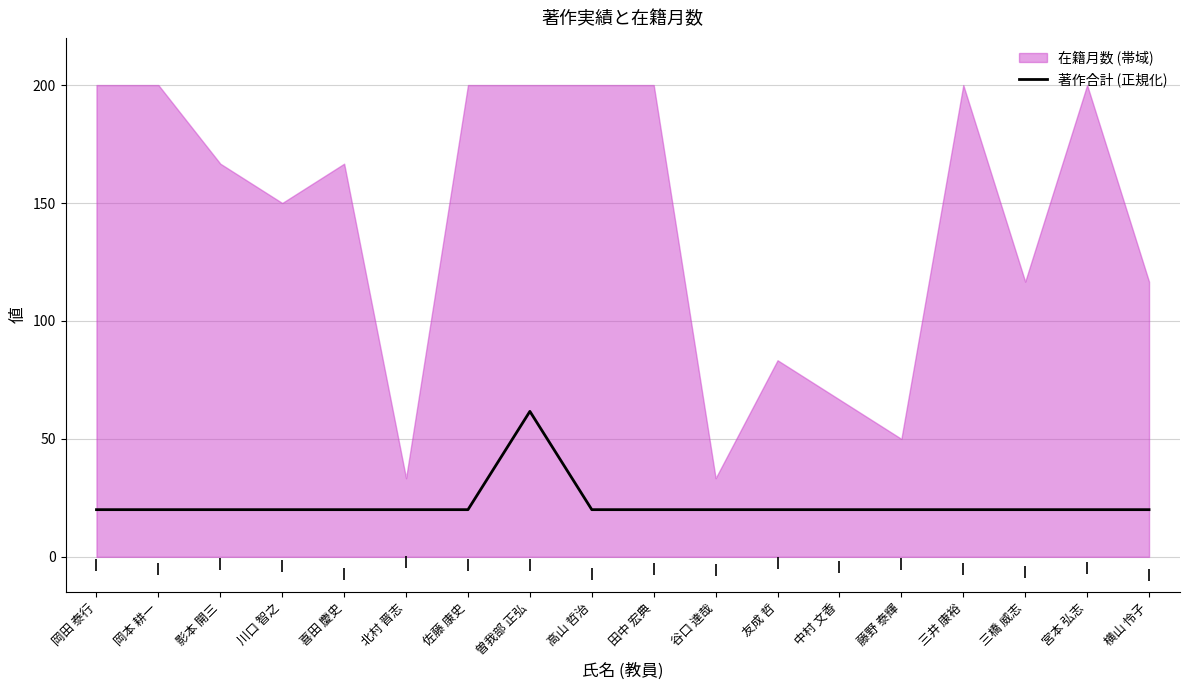

What is the value of the 3rd point from the left?

20.0